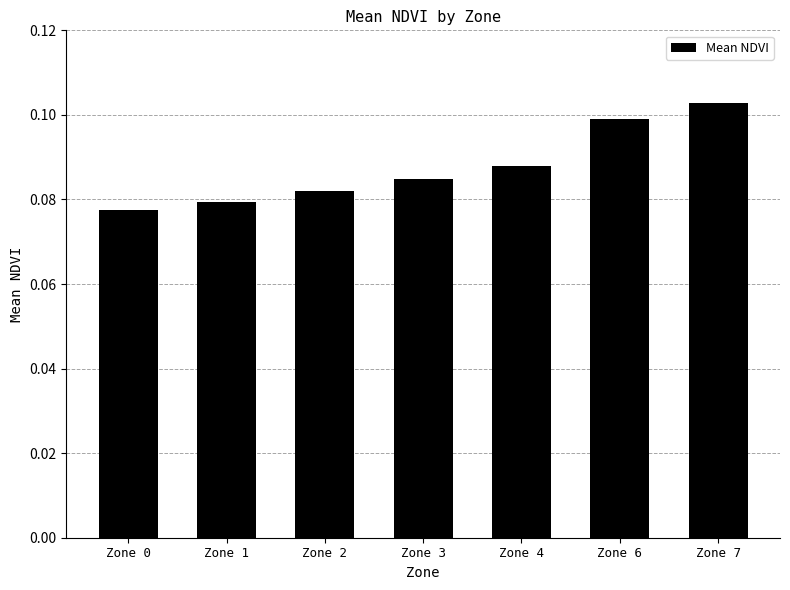

Which label corresponds to the largest value in the chart?

Zone 7